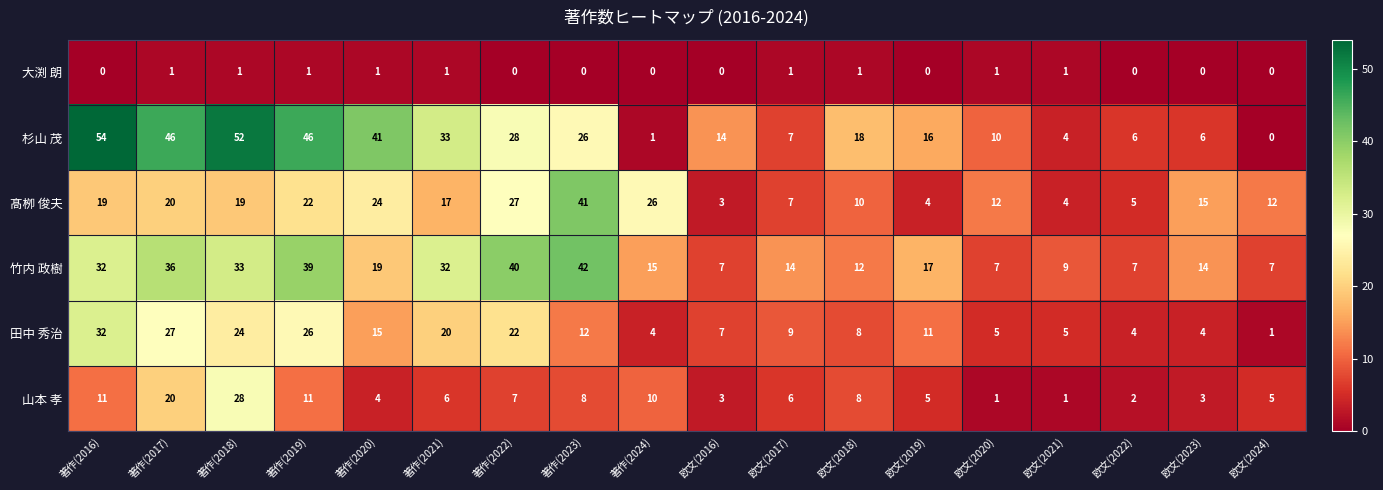

What is the sum of all 竹内 政樹 values?

382